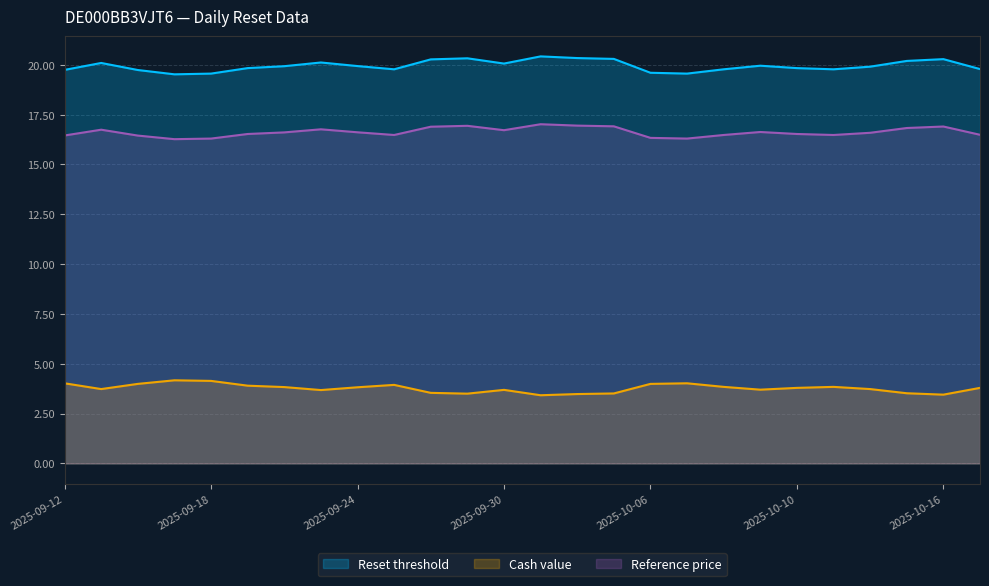

What is the label of the 6th point from the right?

2025-10-10